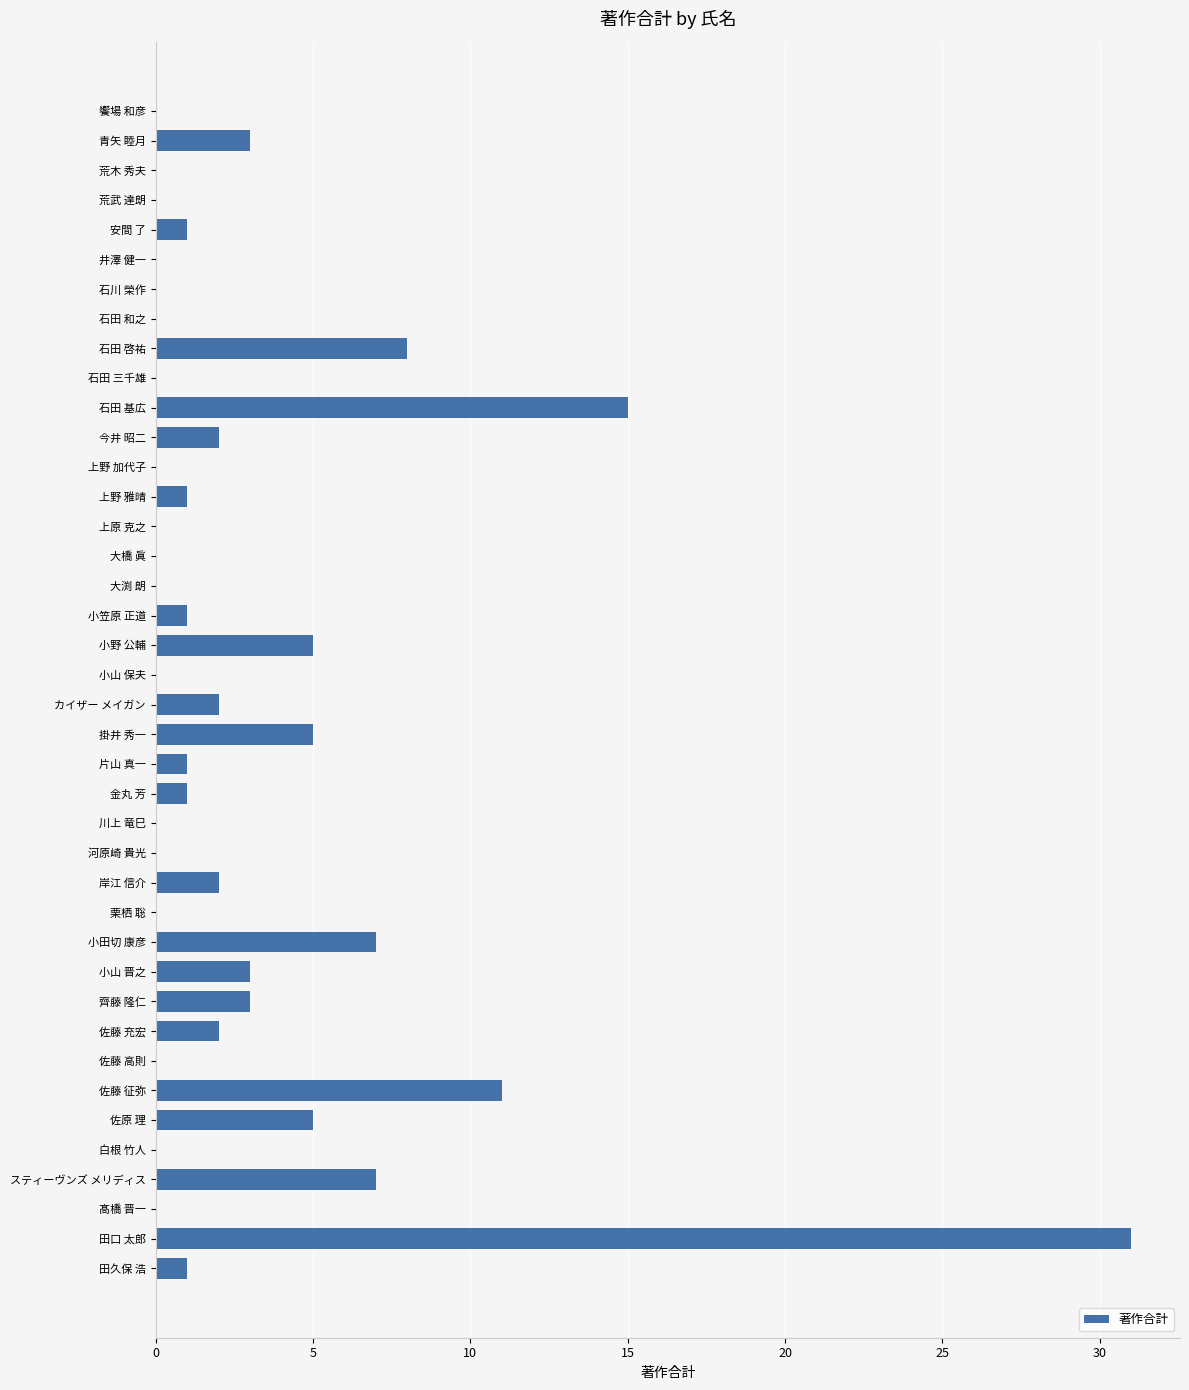

The value at 掛井 秀一 is 5. True or false?

True